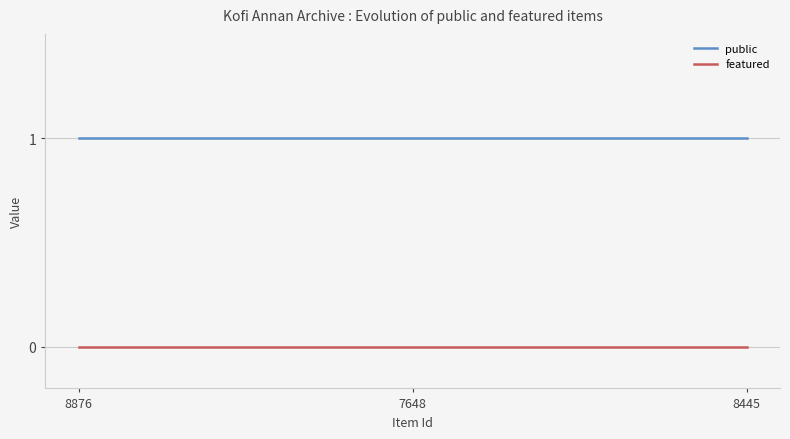

Count the number of data series in this chart.

2